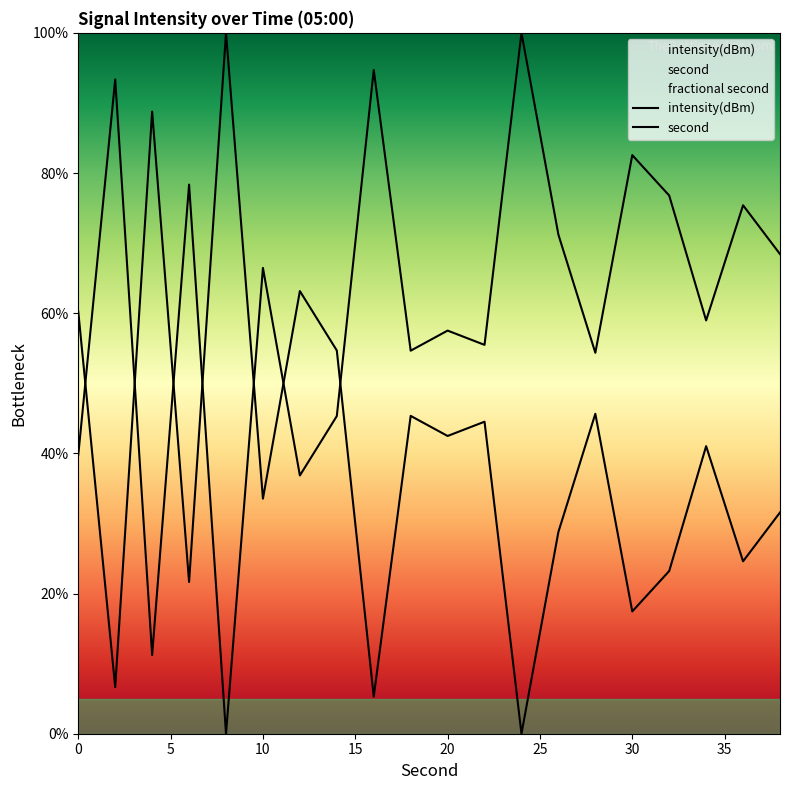

Reading left to right, transcribe all the data shown in this chart.

intensity(dBm): 39.8	93.4	11.2	78.4	0.0	66.5	36.8	45.3	94.7	54.7	57.5	55.5	100.0	71.2	54.4	82.6	76.8	59.0	75.4	68.4
second: 60.2	6.6	88.8	21.6	100.0	33.5	63.2	54.7	5.3	45.3	42.5	44.5	0.0	28.8	45.6	17.4	23.2	41.0	24.6	31.6